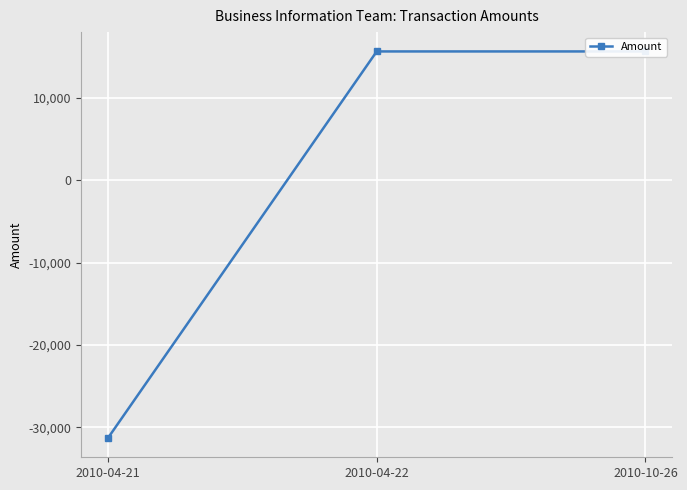

What position from the left is 2010-04-21?

1